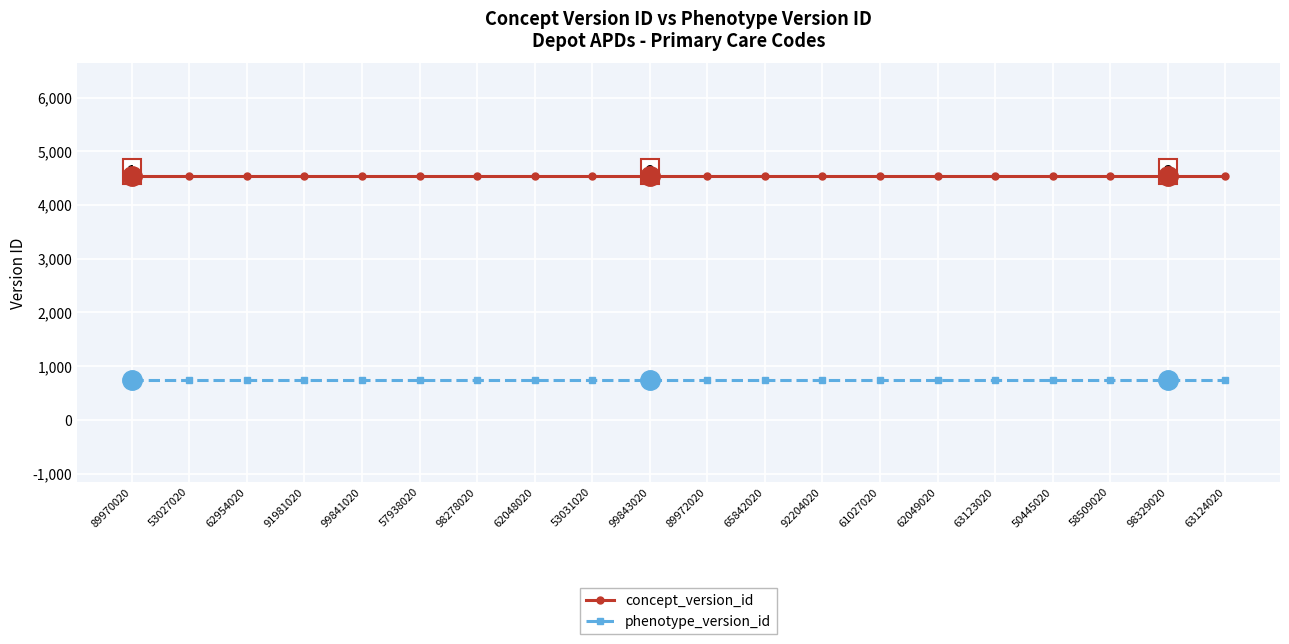

What is the label of the 2nd point from the left?

53027020